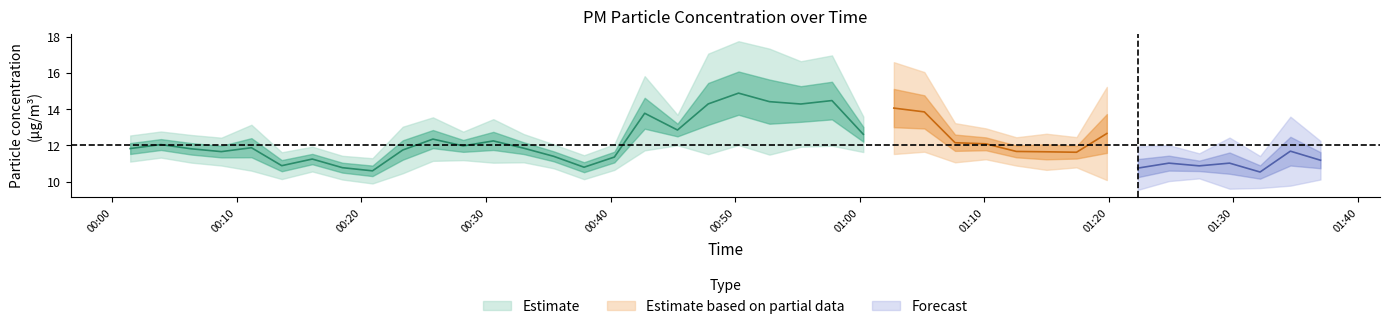

Is this an area chart (filled region under the line)?

No